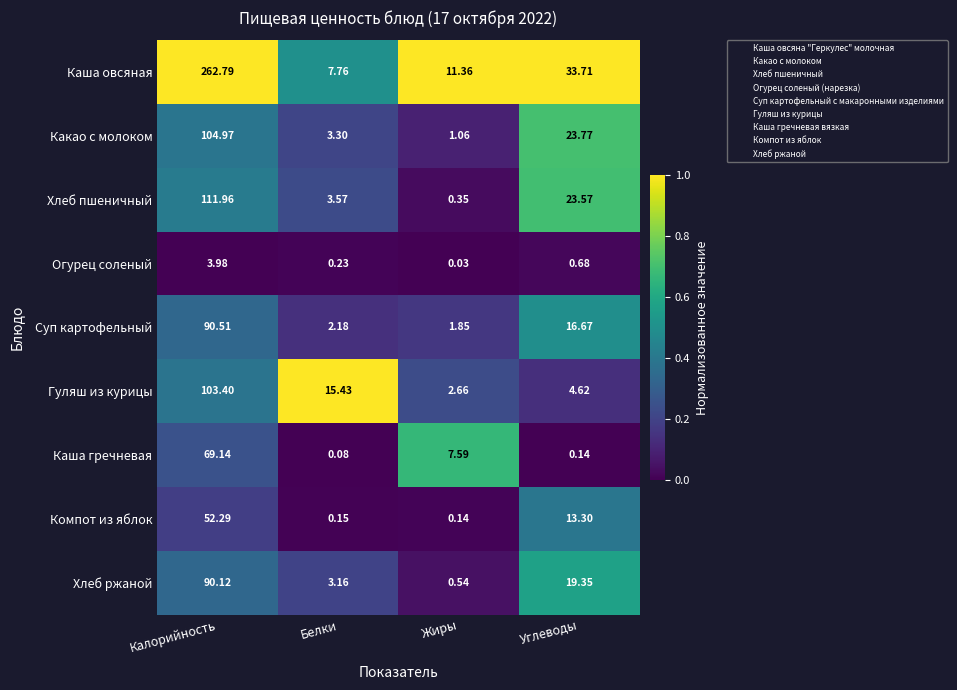

Where does the Компот из яблок series first go above 13?

Калорийность